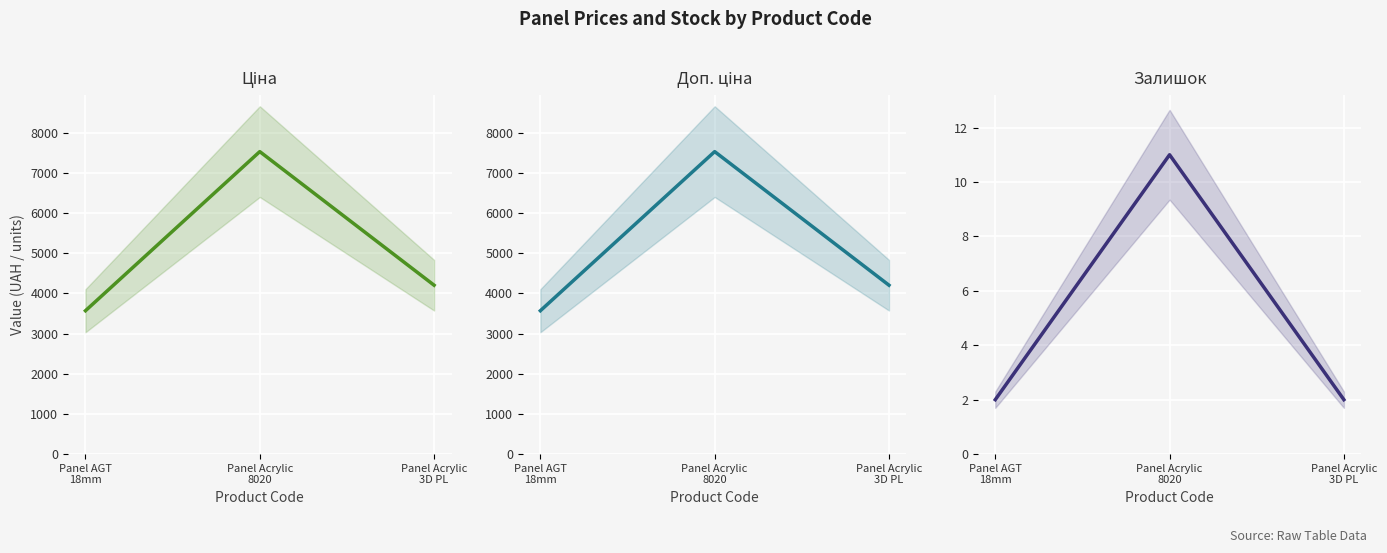

How many lines are shown in the chart?

3